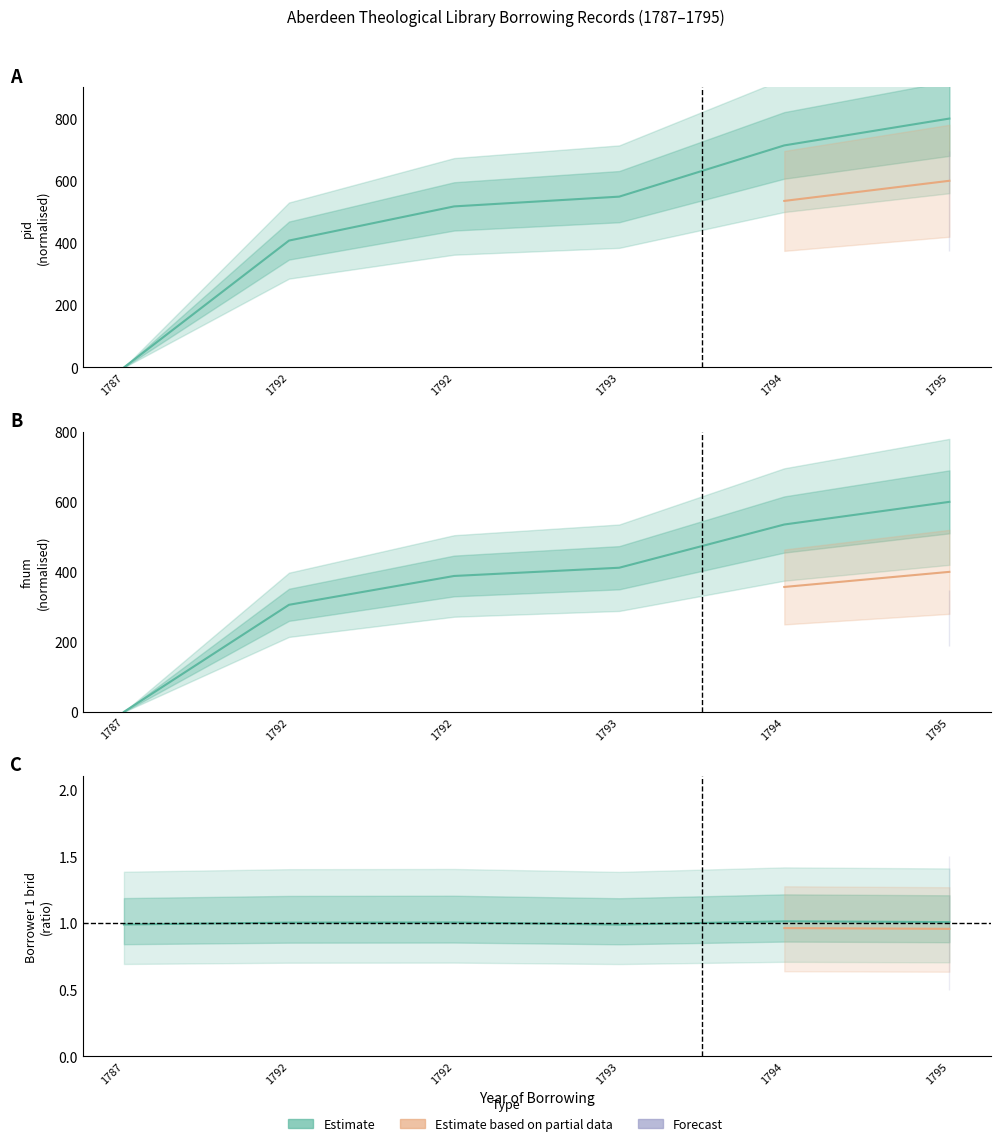

What value does the pid series have at 1792?

407.8